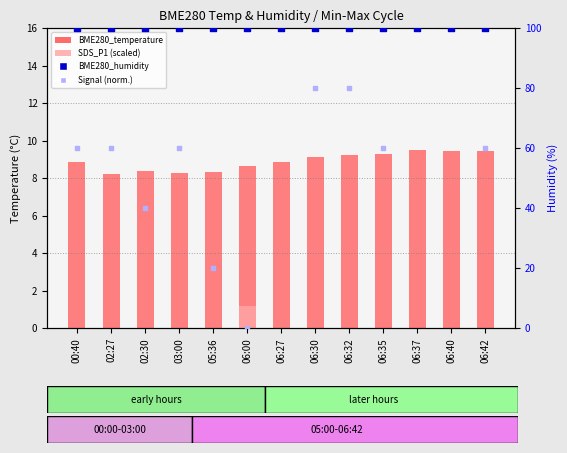

At how many categories does at least one series exceed 56?

13